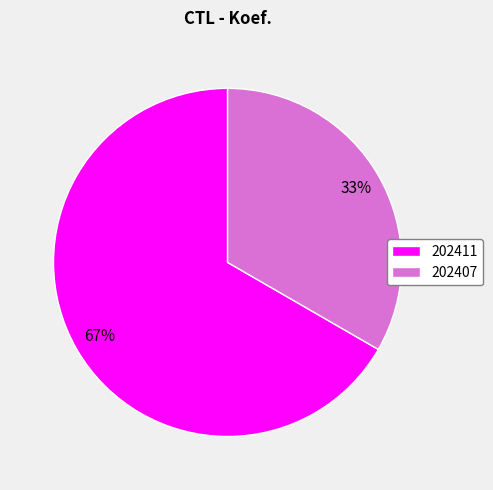

Is there any slice that represents more than half of the pie?

Yes